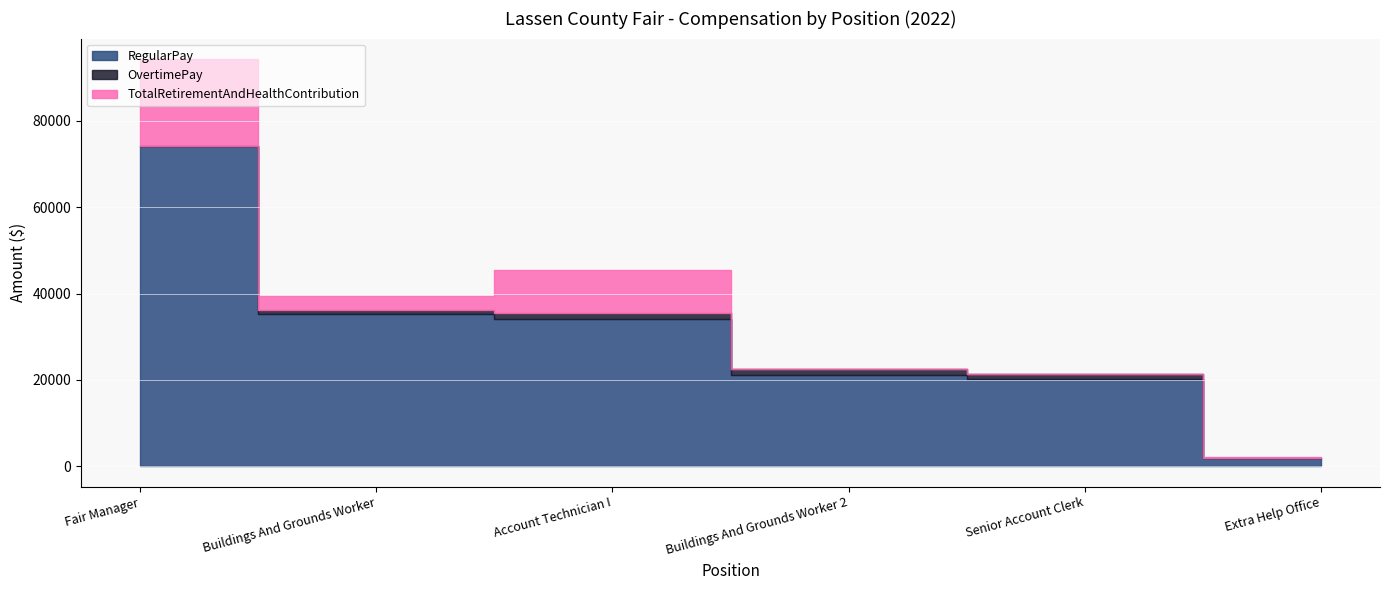

True or false: OvertimePay and RegularPay intersect in this chart.

False